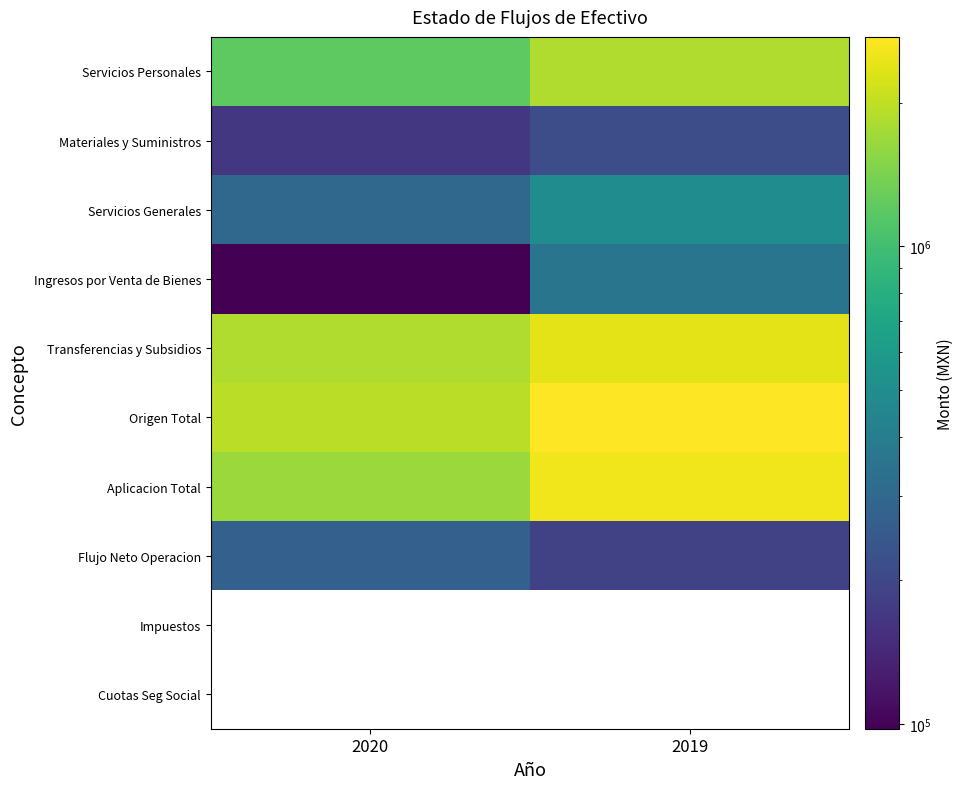

At which label does Ingresos por Venta de Bienes reach its minimum?

2020